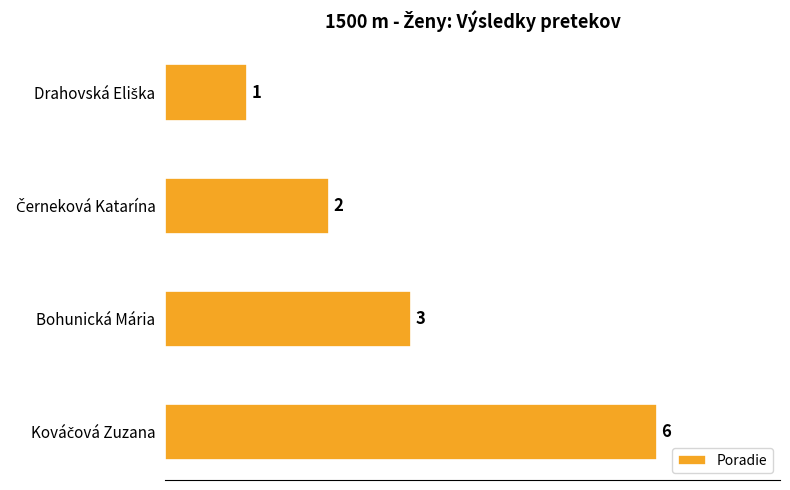

What is the difference between the maximum and minimum values?

5